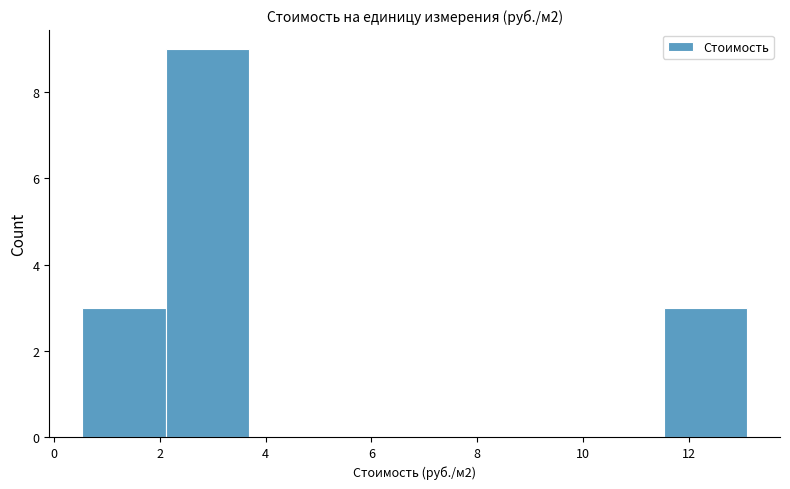

What is the height of the bar covering 0.6 to 2.2 on the x-axis? Neither the bar edges nor the heights are printed on the chart, so give them approximately, as read against the axes.

3